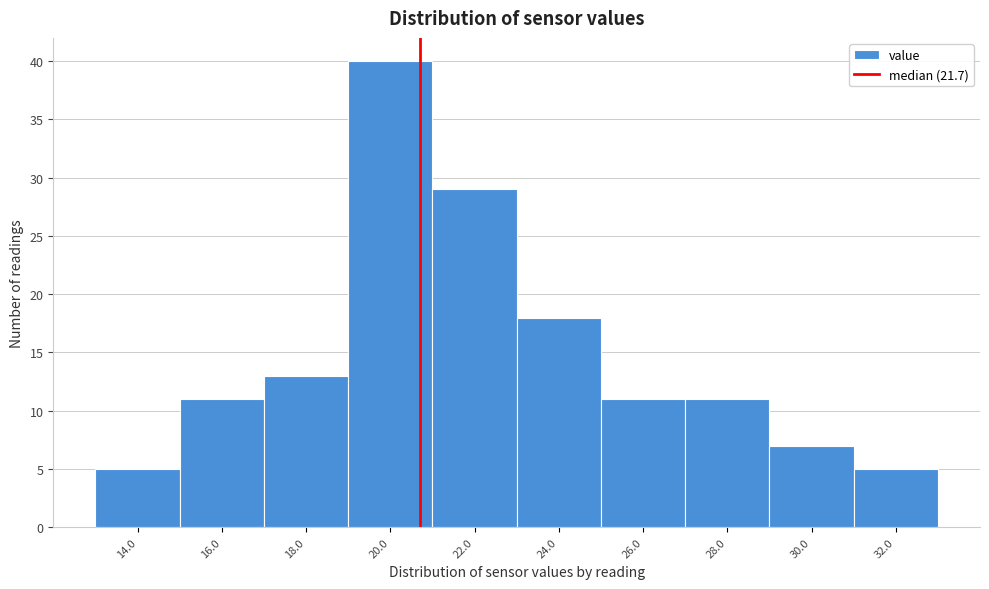

Reading left to right, what are all the values shown in this chart?

14.0=5	16.0=11	18.0=13	20.0=40	22.0=29	24.0=18	26.0=11	28.0=11	30.0=7	32.0=5